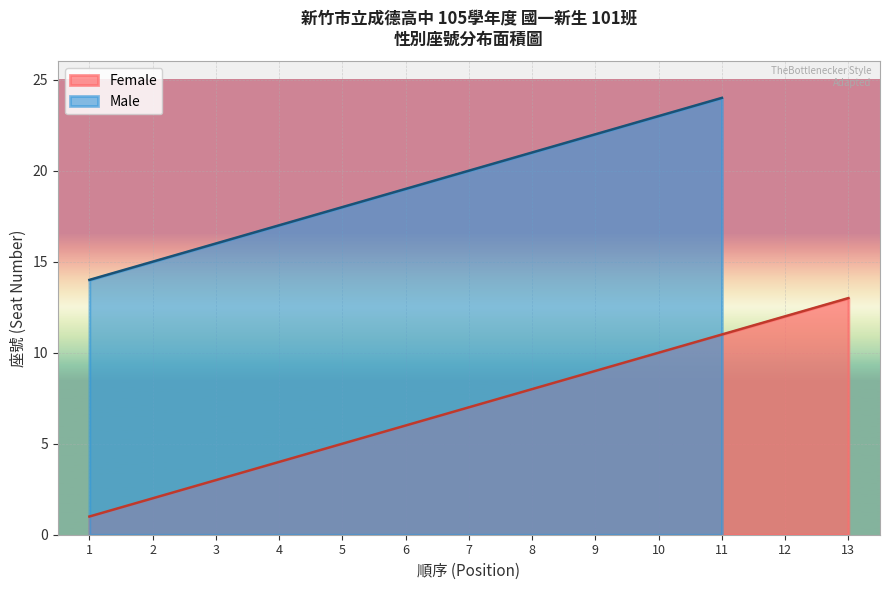

True or false: the data has more than 0 interior local peaks.

False